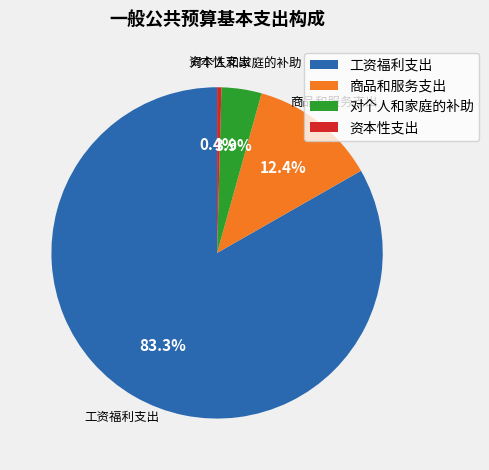

True or false: 商品和服务支出 accounts for 12% of the total.

True